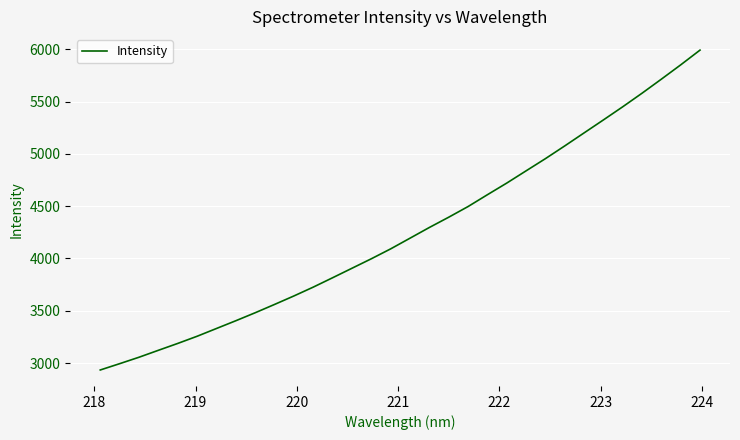

What is the difference between the maximum and minimum values?

3058.0